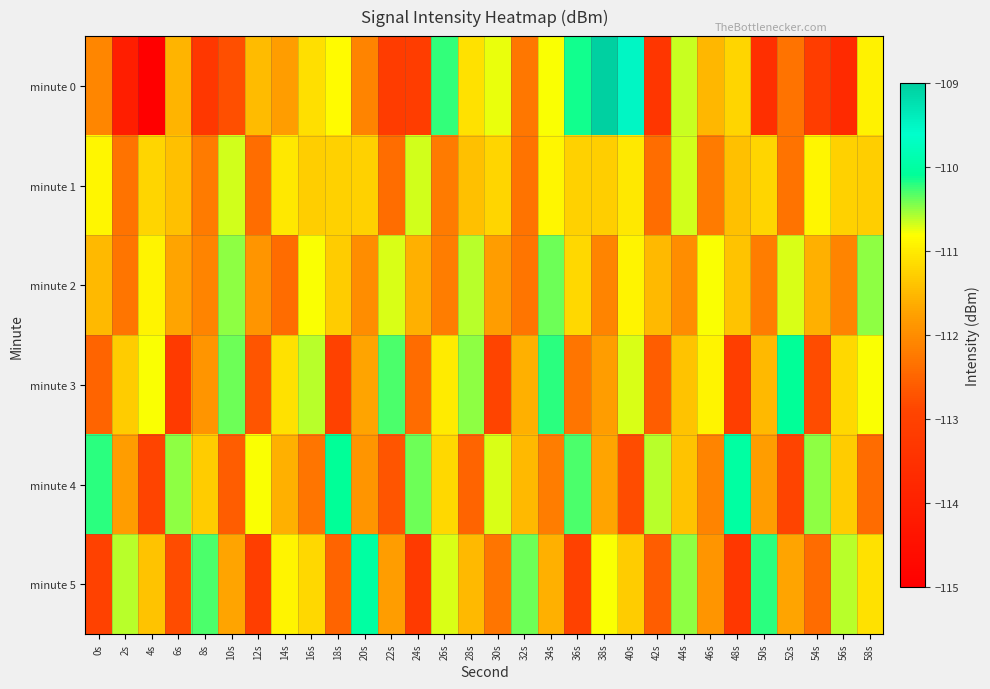

Reading left to right, extract all data points from this chart.

minute 0: 0s=-112.1	2s=-114.1	4s=-115.1	6s=-111.5	8s=-113.3	10s=-112.8	12s=-111.5	14s=-111.8	16s=-111.1	18s=-110.8	20s=-112.1	22s=-113.2	24s=-113.1	26s=-110.2	28s=-111.1	30s=-110.7	32s=-112.3	34s=-110.8	36s=-110.1	38s=-109.0	40s=-109.5	42s=-113.4	44s=-110.7	46s=-111.5	48s=-111.2	50s=-113.5	52s=-112.3	54s=-113.1	56s=-113.7	58s=-110.9
minute 1: 0s=-110.9	2s=-112.3	4s=-111.2	6s=-111.4	8s=-112.2	10s=-110.7	12s=-112.4	14s=-111.0	16s=-111.3	18s=-111.3	20s=-111.3	22s=-112.4	24s=-110.7	26s=-112.2	28s=-111.4	30s=-111.2	32s=-112.3	34s=-110.9	36s=-111.3	38s=-111.3	40s=-111.0	42s=-112.4	44s=-110.7	46s=-112.2	48s=-111.4	50s=-111.2	52s=-112.3	54s=-110.9	56s=-111.3	58s=-111.3
minute 2: 0s=-111.5	2s=-112.3	4s=-110.9	6s=-111.7	8s=-112.1	10s=-110.5	12s=-111.9	14s=-112.4	16s=-110.8	18s=-111.3	20s=-112.0	22s=-110.7	24s=-111.6	26s=-112.2	28s=-110.6	30s=-111.8	32s=-112.3	34s=-110.4	36s=-111.2	38s=-112.1	40s=-110.9	42s=-111.5	44s=-112.0	46s=-110.8	48s=-111.4	50s=-112.2	52s=-110.7	54s=-111.6	56s=-112.1	58s=-110.5
minute 3: 0s=-112.5	2s=-111.3	4s=-110.8	6s=-113.2	8s=-111.9	10s=-110.4	12s=-112.7	14s=-111.1	16s=-110.6	18s=-113.0	20s=-111.7	22s=-110.3	24s=-112.4	26s=-111.0	28s=-110.5	30s=-112.9	32s=-111.6	34s=-110.2	36s=-112.3	38s=-111.8	40s=-110.7	42s=-112.6	44s=-111.4	46s=-110.9	48s=-113.1	50s=-111.5	52s=-110.1	54s=-112.8	56s=-111.2	58s=-110.8
minute 4: 0s=-110.2	2s=-111.8	4s=-112.9	6s=-110.5	8s=-111.3	10s=-112.6	12s=-110.8	14s=-111.6	16s=-112.3	18s=-110.1	20s=-111.9	22s=-112.7	24s=-110.4	26s=-111.2	28s=-112.5	30s=-110.7	32s=-111.5	34s=-112.2	36s=-110.3	38s=-111.7	40s=-112.8	42s=-110.6	44s=-111.4	46s=-112.1	48s=-110.0	50s=-111.8	52s=-112.9	54s=-110.5	56s=-111.3	58s=-112.4
minute 5: 0s=-113.0	2s=-110.6	4s=-111.4	6s=-112.8	8s=-110.3	10s=-111.7	12s=-113.1	14s=-110.9	16s=-111.2	18s=-112.5	20s=-110.0	22s=-111.8	24s=-113.2	26s=-110.7	28s=-111.5	30s=-112.3	32s=-110.4	34s=-111.6	36s=-113.0	38s=-110.8	40s=-111.3	42s=-112.6	44s=-110.5	46s=-111.9	48s=-113.3	50s=-110.2	52s=-111.7	54s=-112.4	56s=-110.6	58s=-111.1